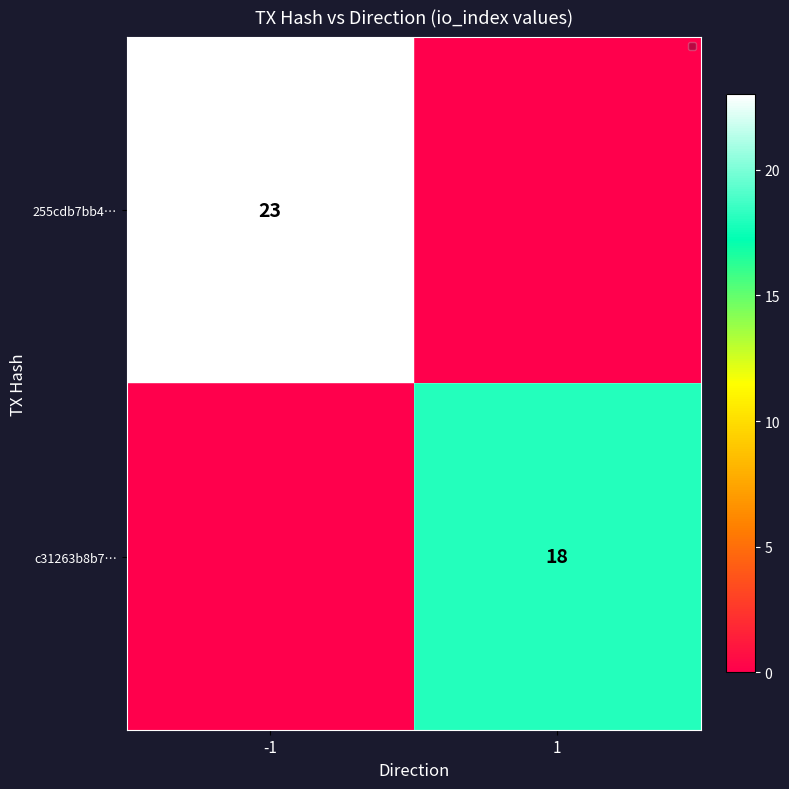

True or false: 255cdb7bb4… has a value of 23 at -1.

True